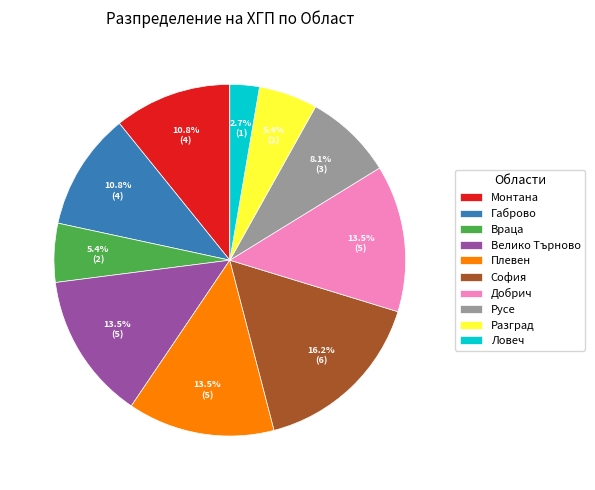

Is Монтана the majority of the pie?

No